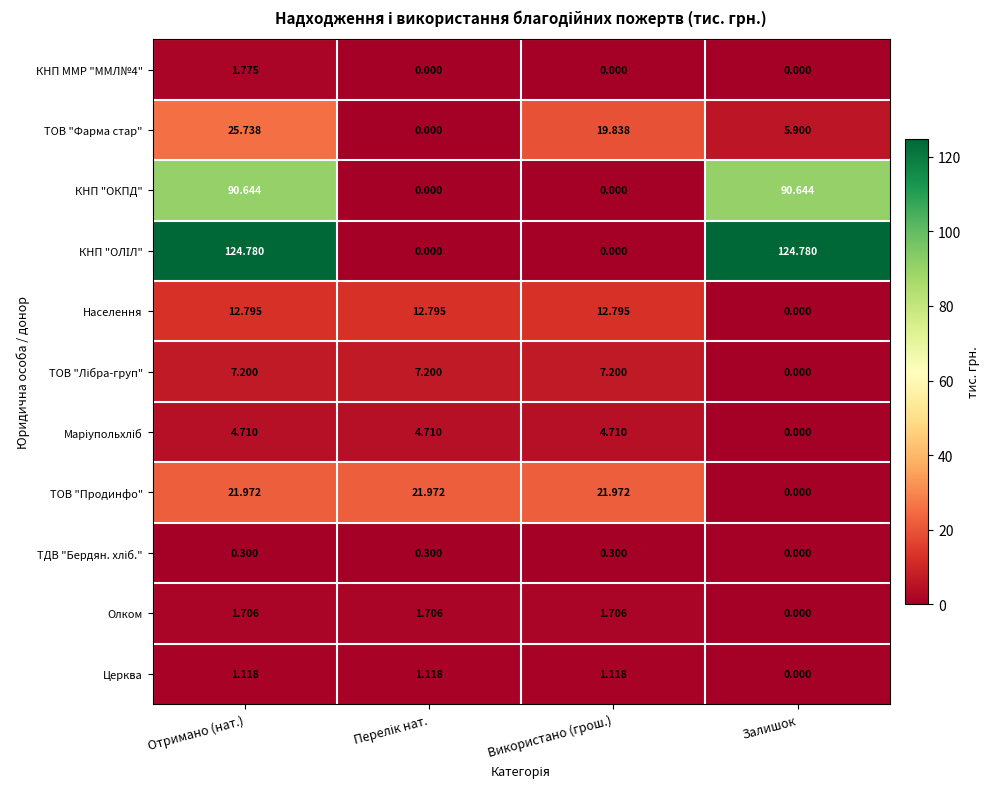

At which label does Олком first exceed 1?

Отримано (нат.)